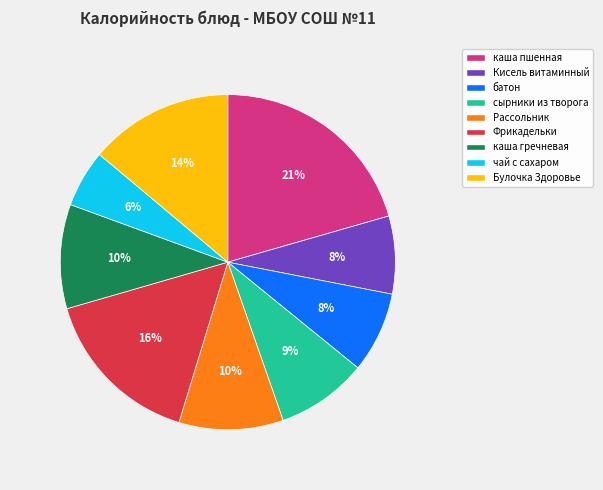

How many slices are in this pie chart?

9